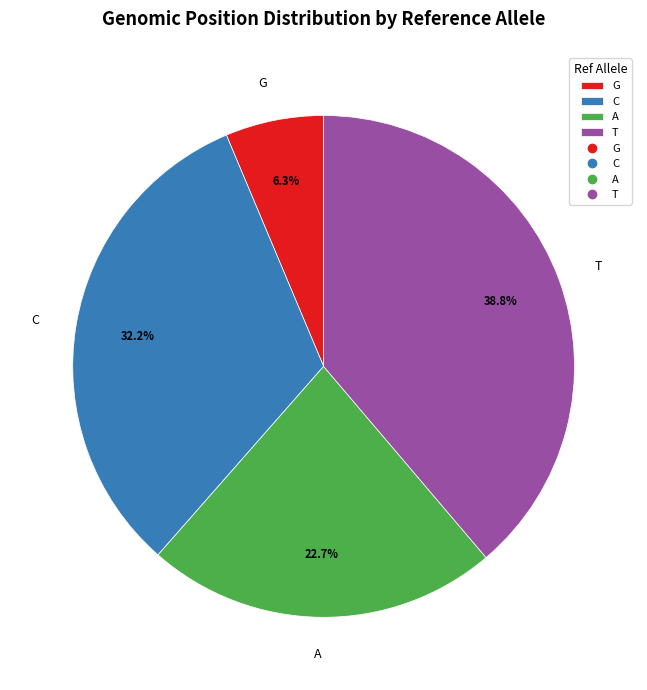

What is the smallest slice in the pie chart?

G